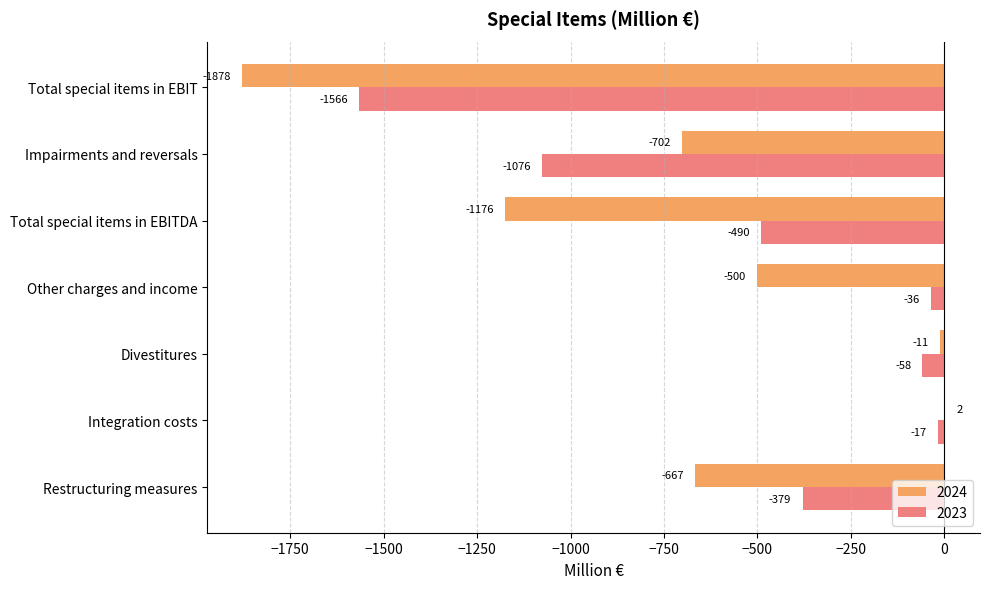

Which series has the widest spread of values?

2024